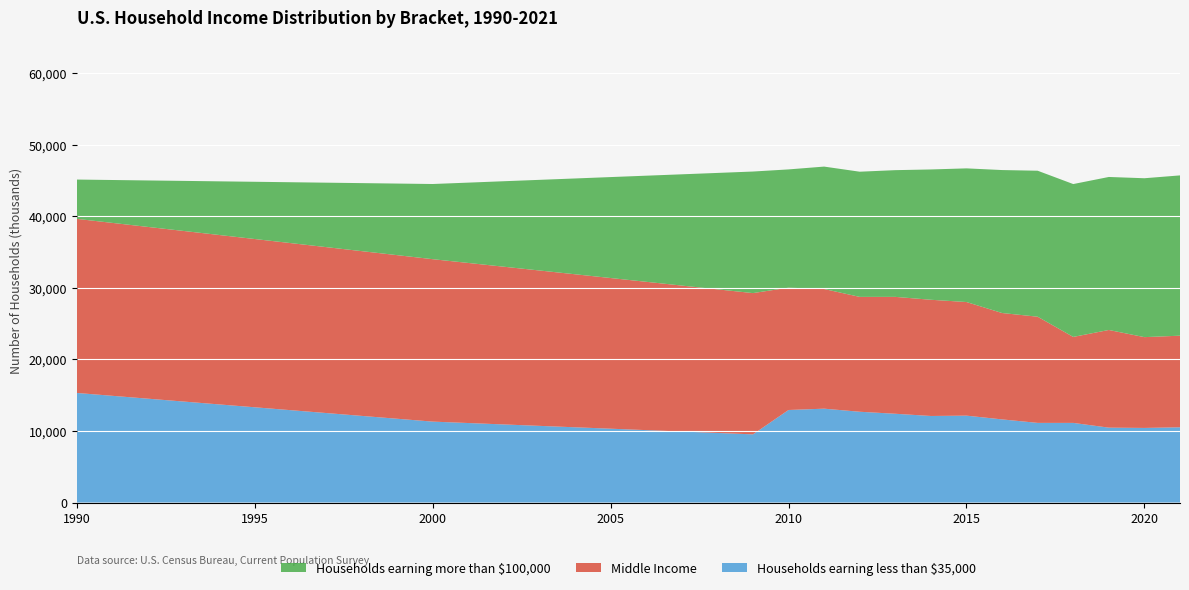

Reading right to left, transcribe all the data shown in this chart.

Households earning less than $35,000: 10512	10421	10462	11124	11126	11613	12139	12092	12401	12682	13112	12927	9522	9720	9918	10116	10314	10512	10710	10908	11106	11304	11705	12105	12506	12906	13307	13707	14108	14508	14909	15309
Middle Income: 12798	12687	13646	12014	14835	14865	15874	16237	16332	16049	16720	17092	19738	20066	20395	20724	21053	21381	21710	22039	22367	22696	22859	23022	23184	23347	23510	23673	23836	23998	24161	24324
Households earning more than $100,000: 22396	22201	21379	21358	20398	19975	18675	18207	17706	17491	17105	16524	16986	16265	15545	14825	14105	13384	12664	11944	11223	10503	10002	9501	9000	8499	7998	7496	6995	6494	5993	5492